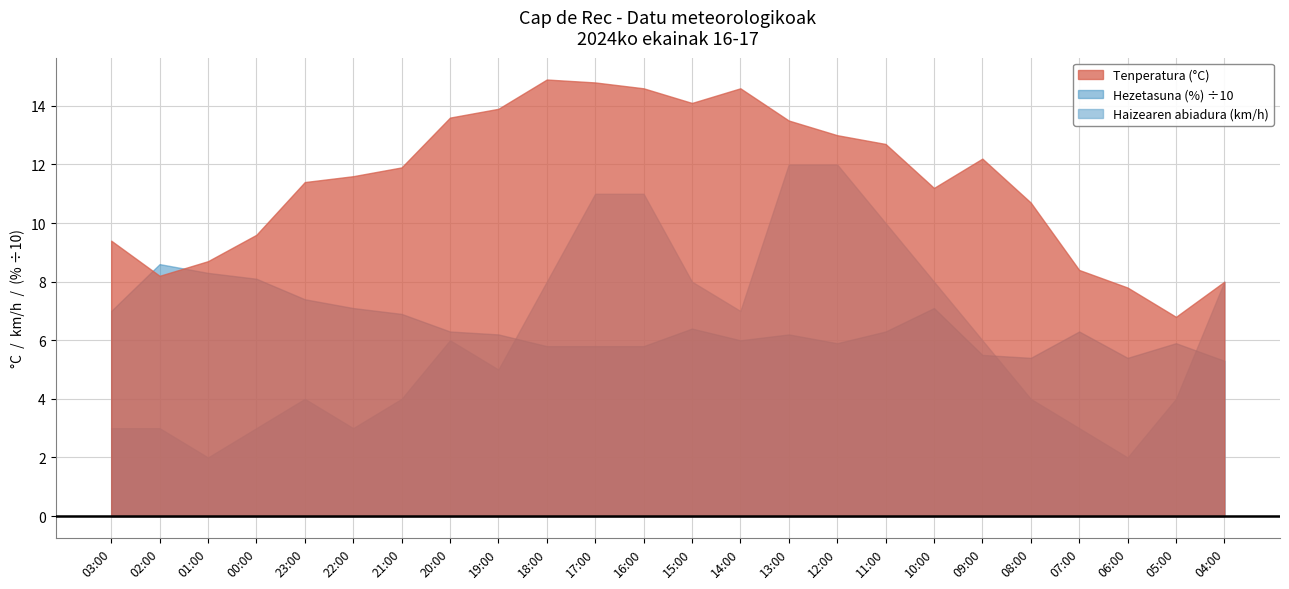

In Hezetasuna (%), how many points are lower than both neighbors (excluding endpoints)?

4